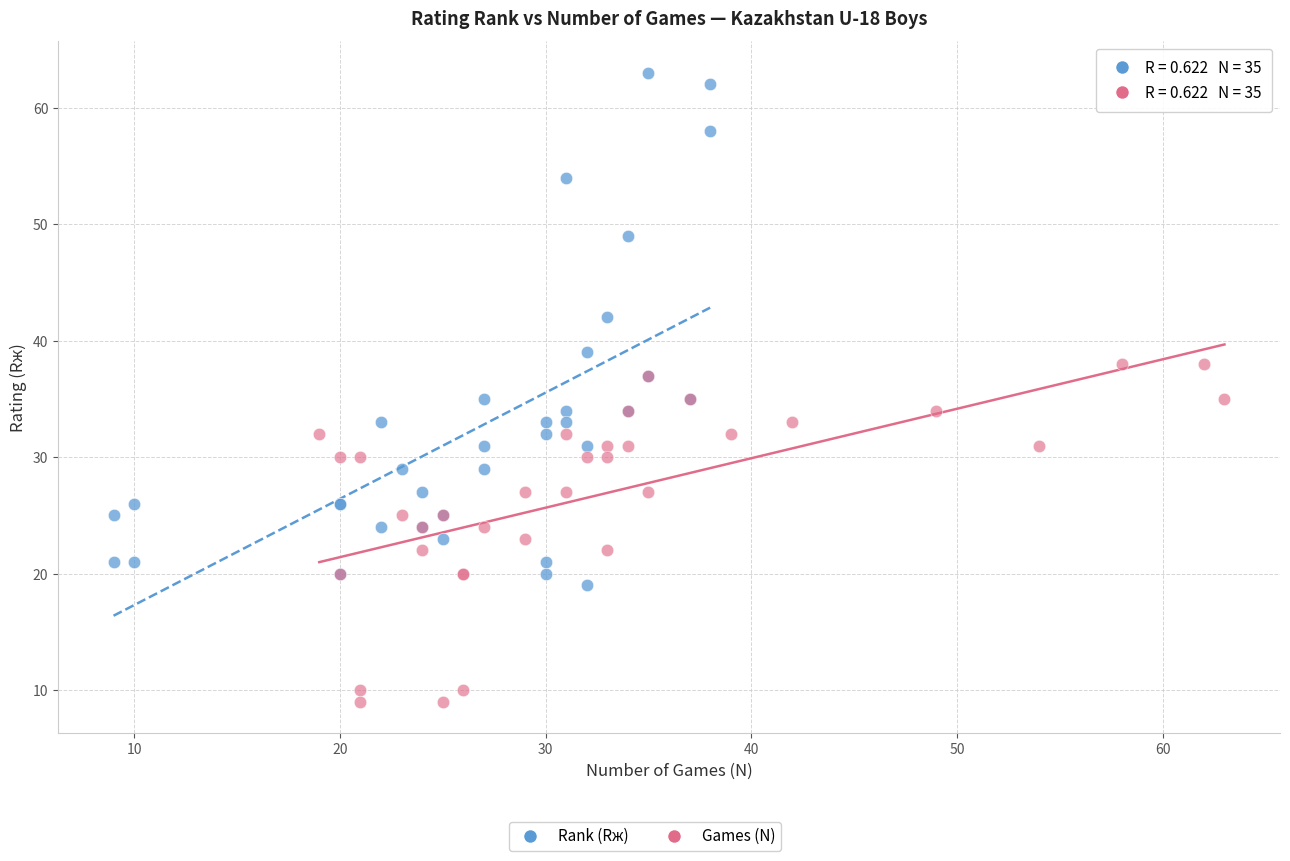

Which series has the widest spread of Y values?

Rank (Rж)